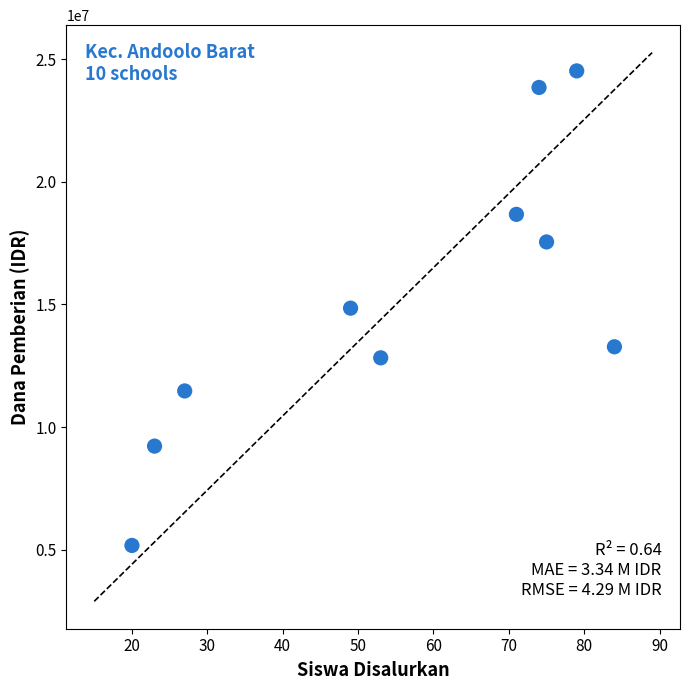

What is the average Y value?

15142500